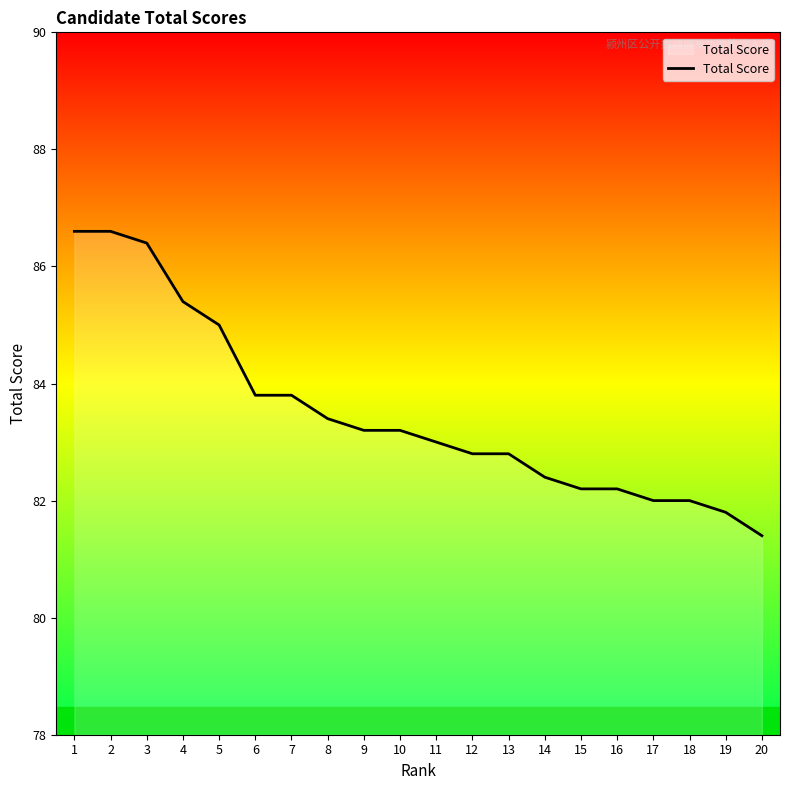

True or false: the data shows 46.8 at 7.

False